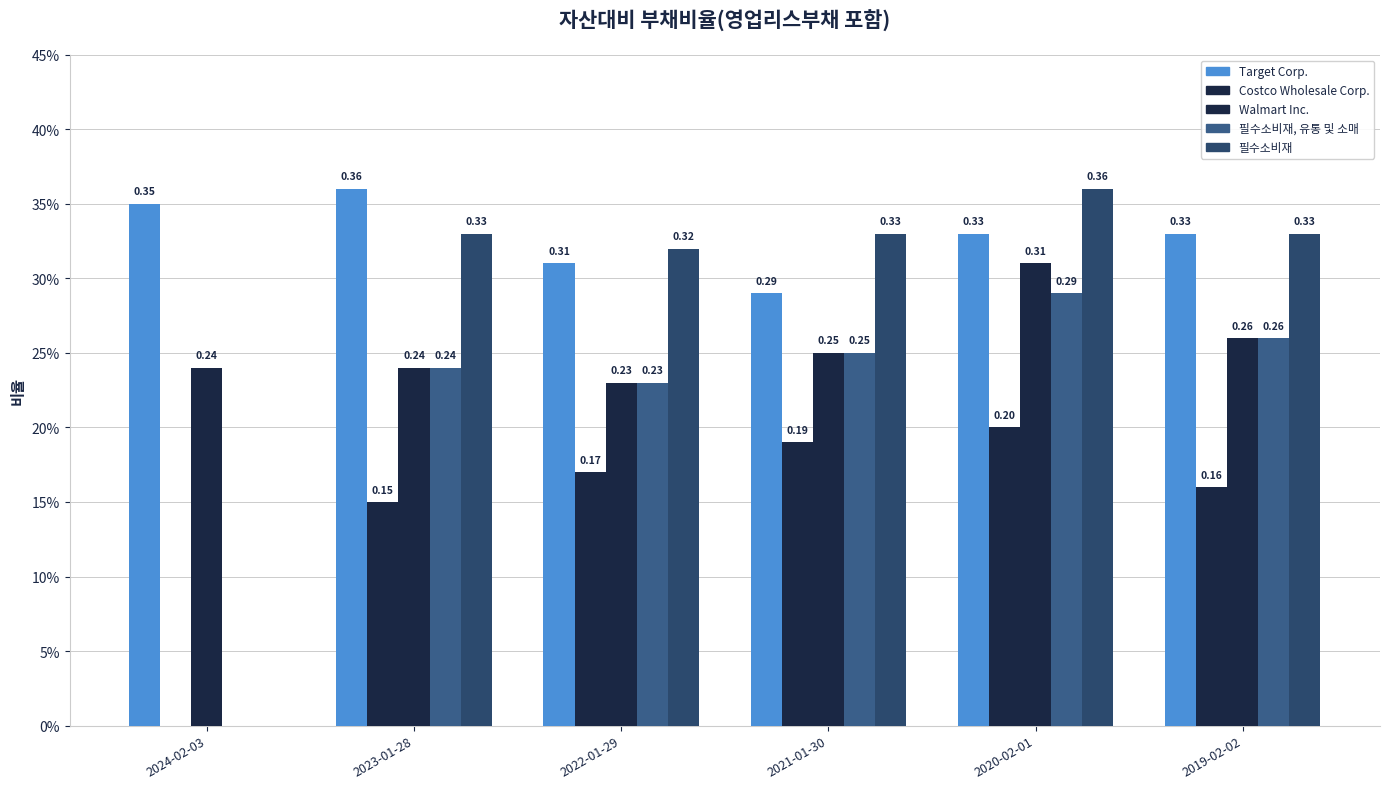

List the labels in order of 필수소비재 value, smallest first.

2024-02-03, 2022-01-29, 2023-01-28, 2021-01-30, 2019-02-02, 2020-02-01